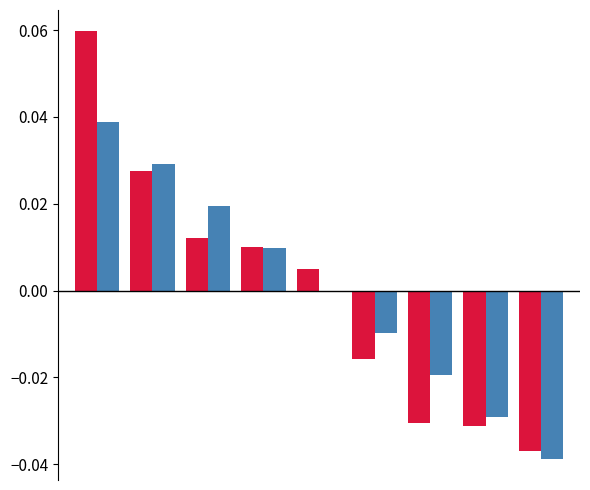

The time series shows 0.0 at 4. True or false?

True